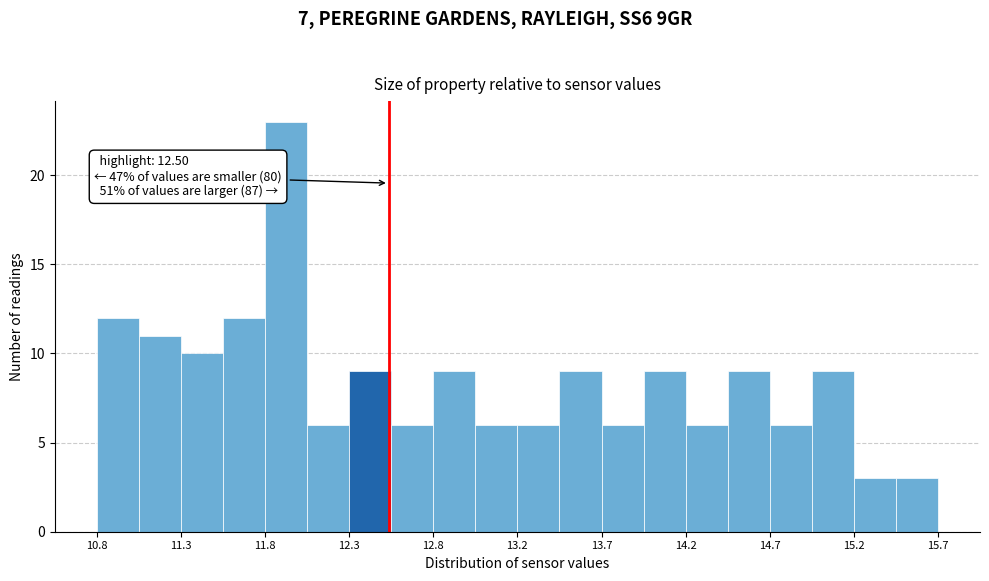

Over which range of the x-axis is the bar tallest?

11.780 to 12.025